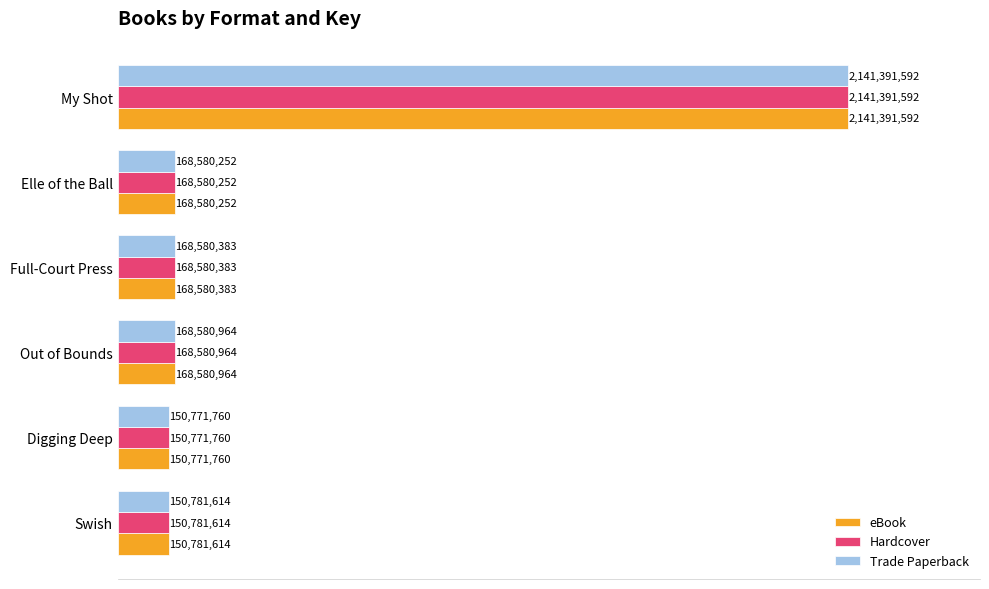

What are all the series names shown in the legend?

eBook, Hardcover, Trade Paperback